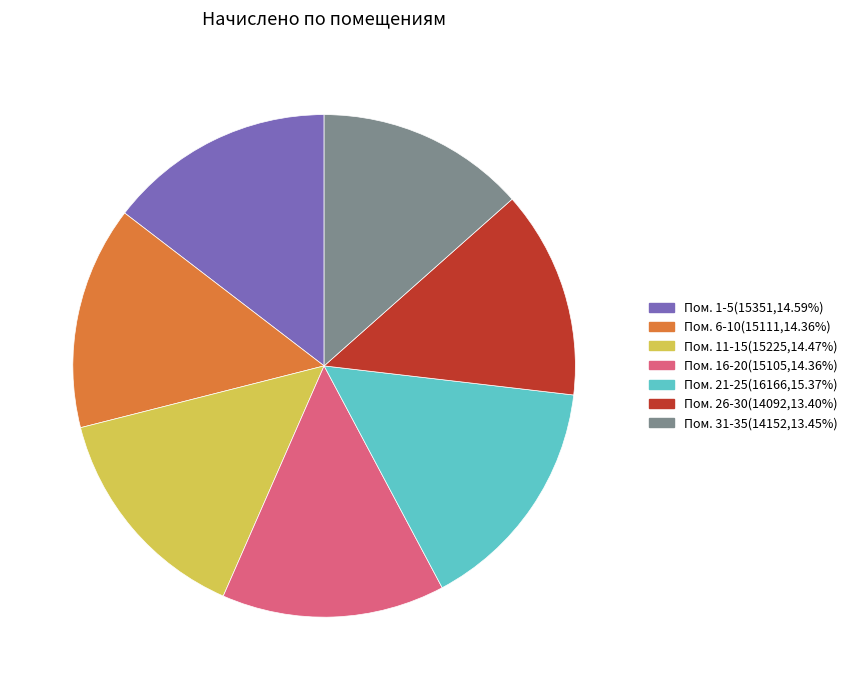

Does any single category account for the majority?

No